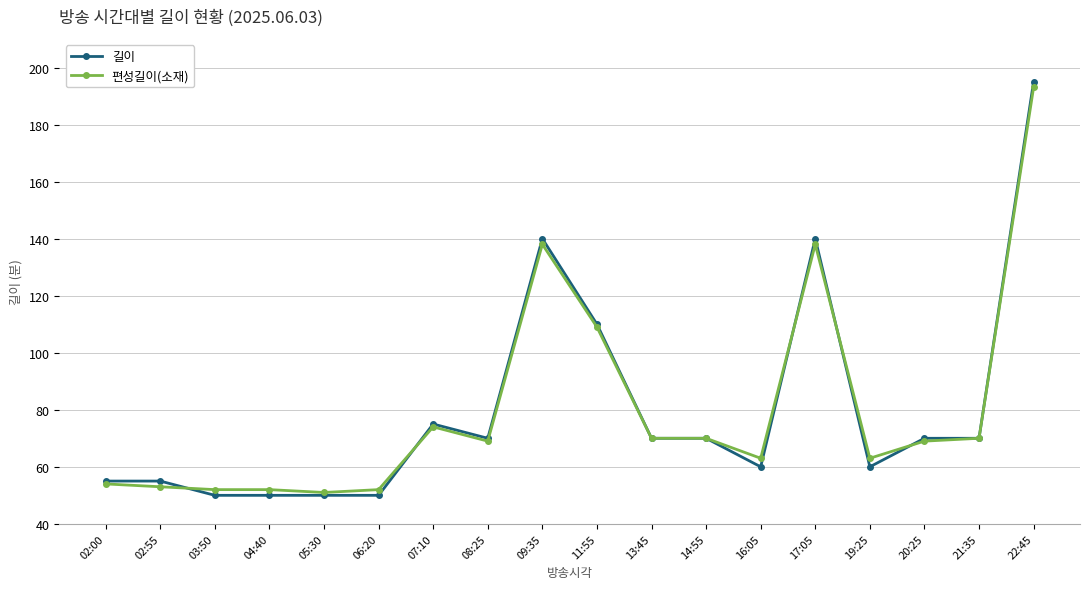

Is it true that 편성길이(소재) equals 20 at 16:05?

False